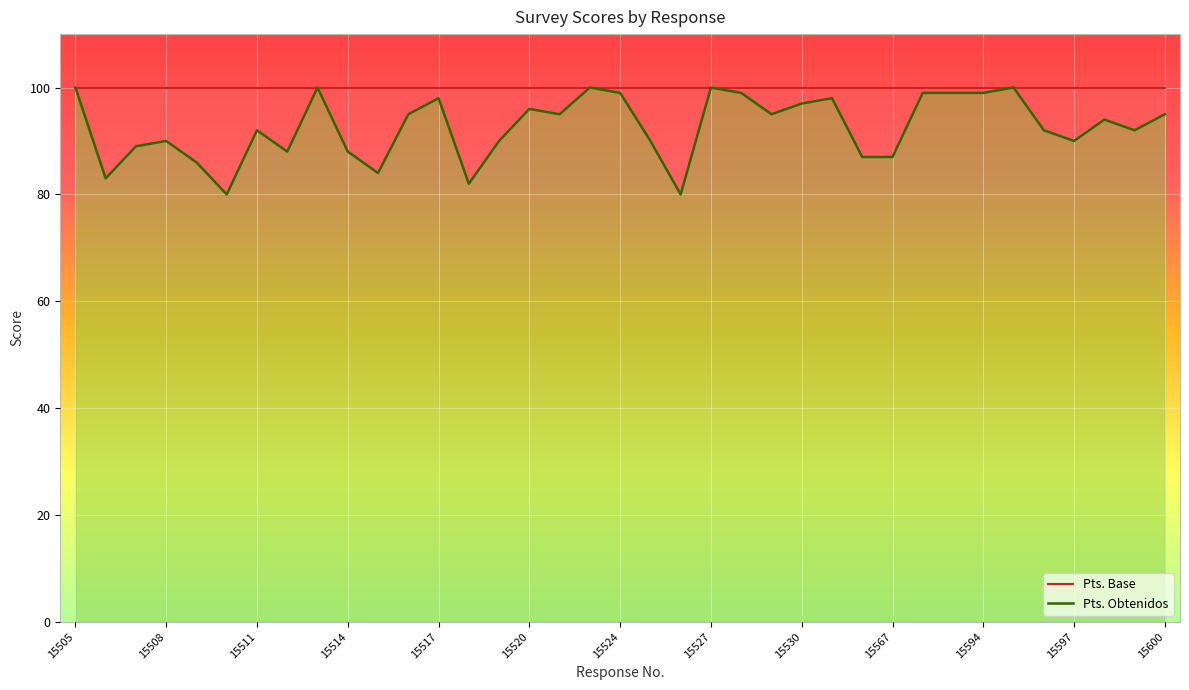

What is the approximate value at 15599?

92